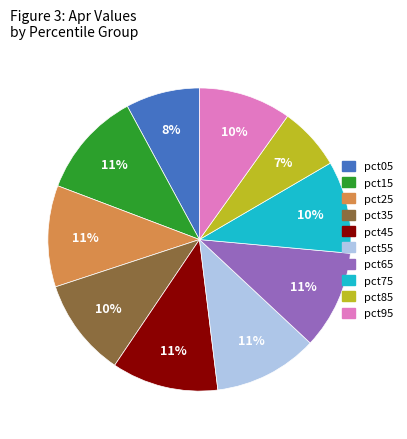

Does pct15 represent more than half of the total?

No